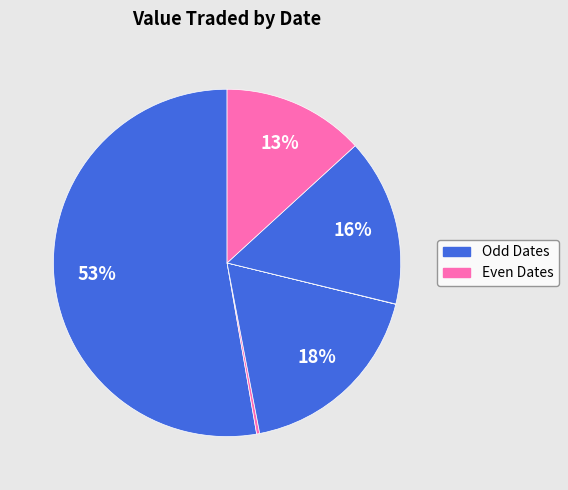

To the nearest percent, what is the average slice percentage?

17%